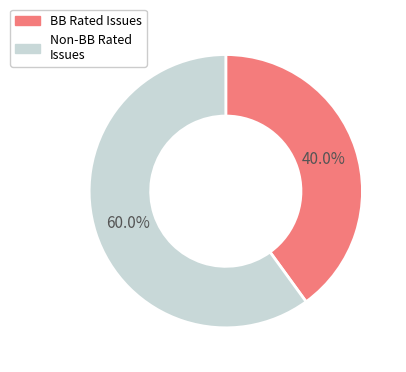

Does any single category account for the majority?

Yes